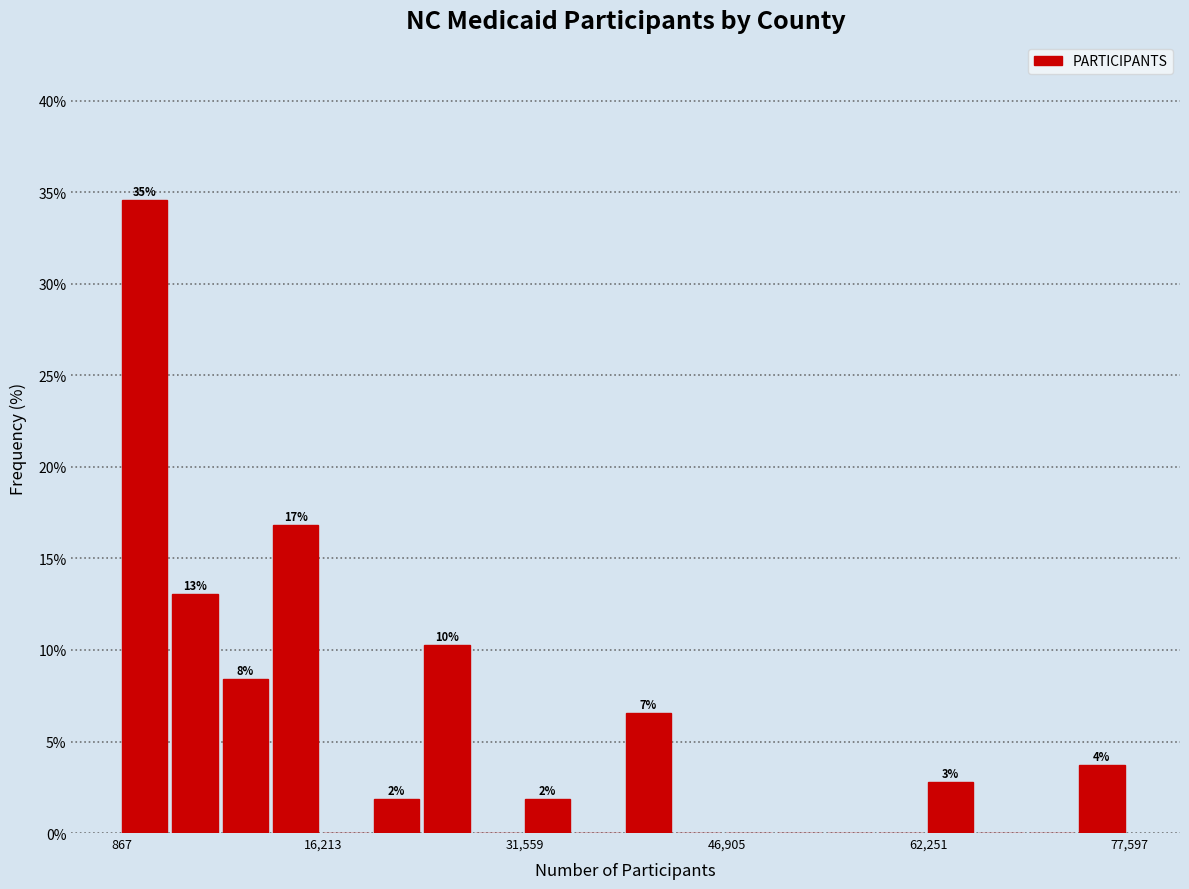

Read against the x-axis, roughly where is the centre of the tallest bar?

2000